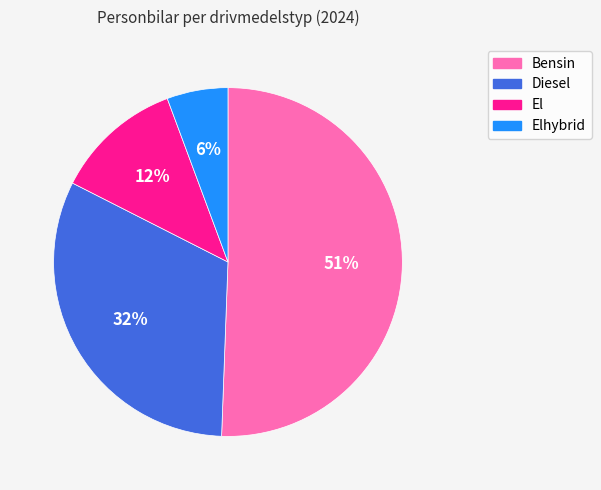

Which category has the smallest portion of the pie?

Elhybrid